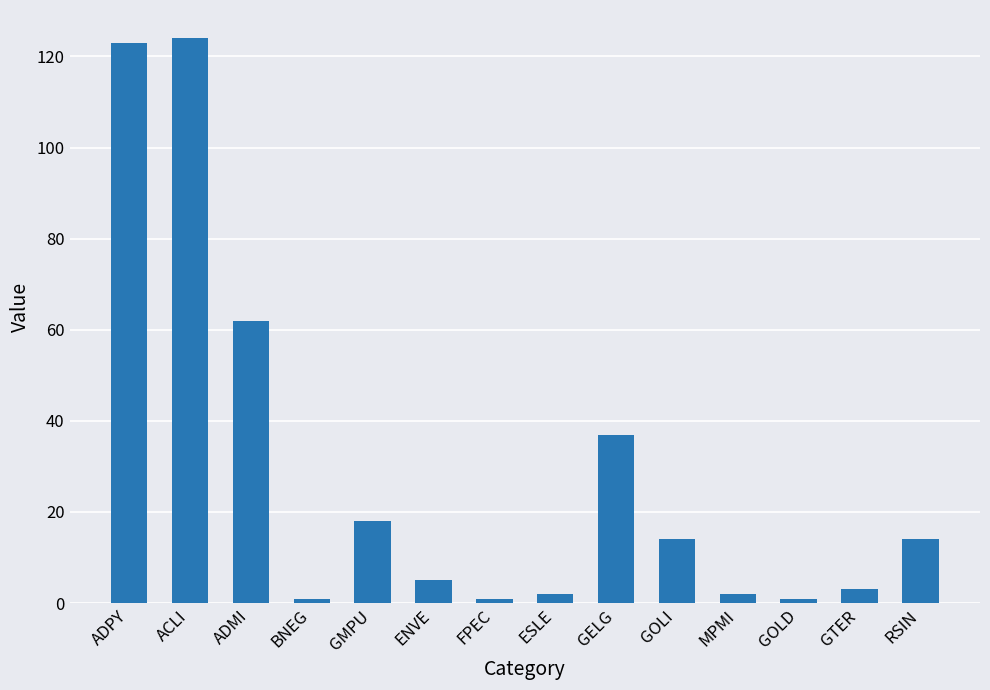

What is the difference between the values at BNEG and RSIN?

13